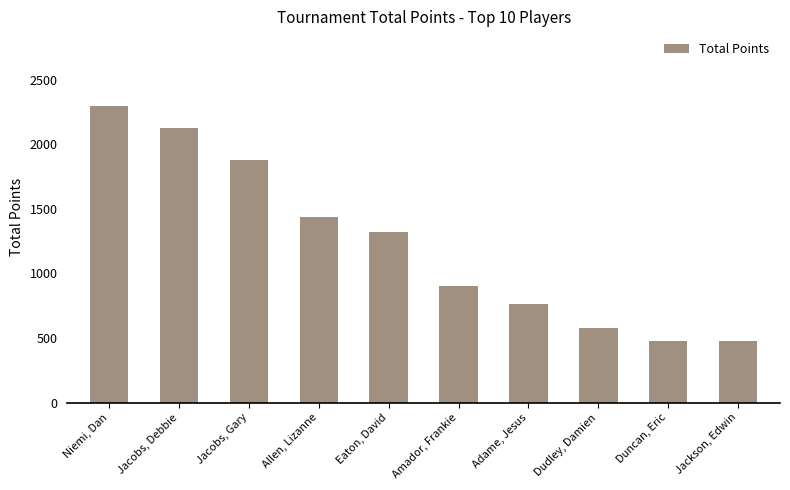

How many bars are there in total?

10